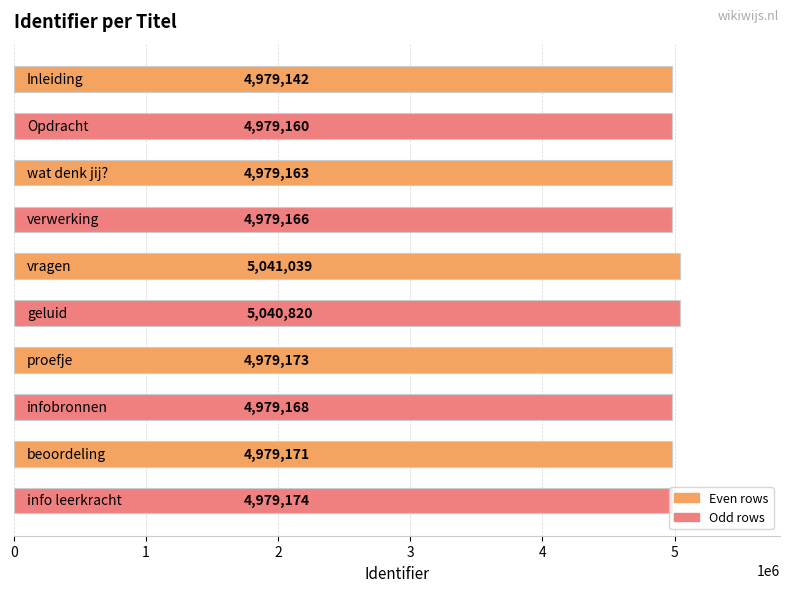

What is the difference between the maximum and minimum values?

61897